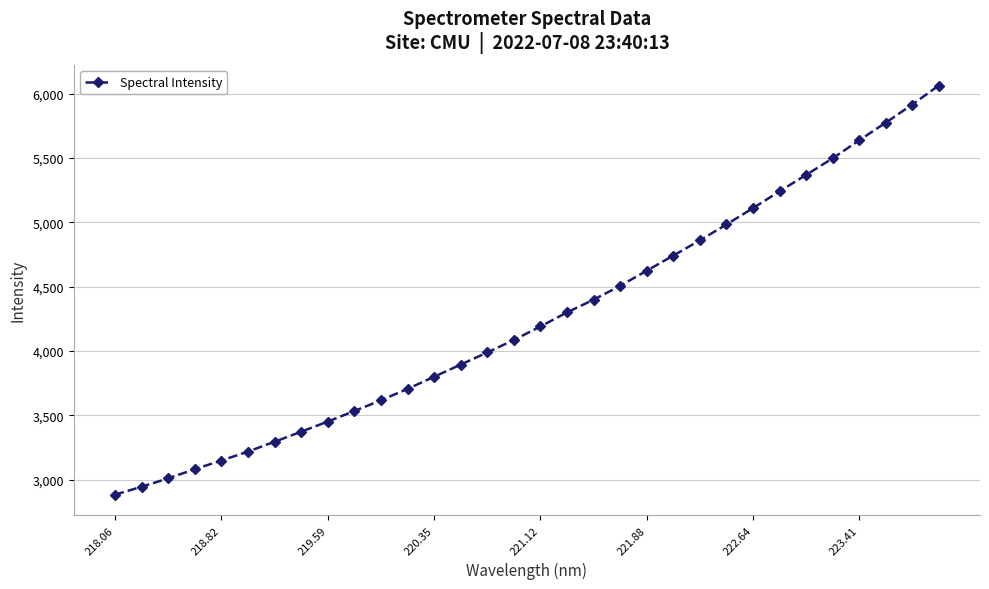

What is the value of the 1st point from the left?

2882.1